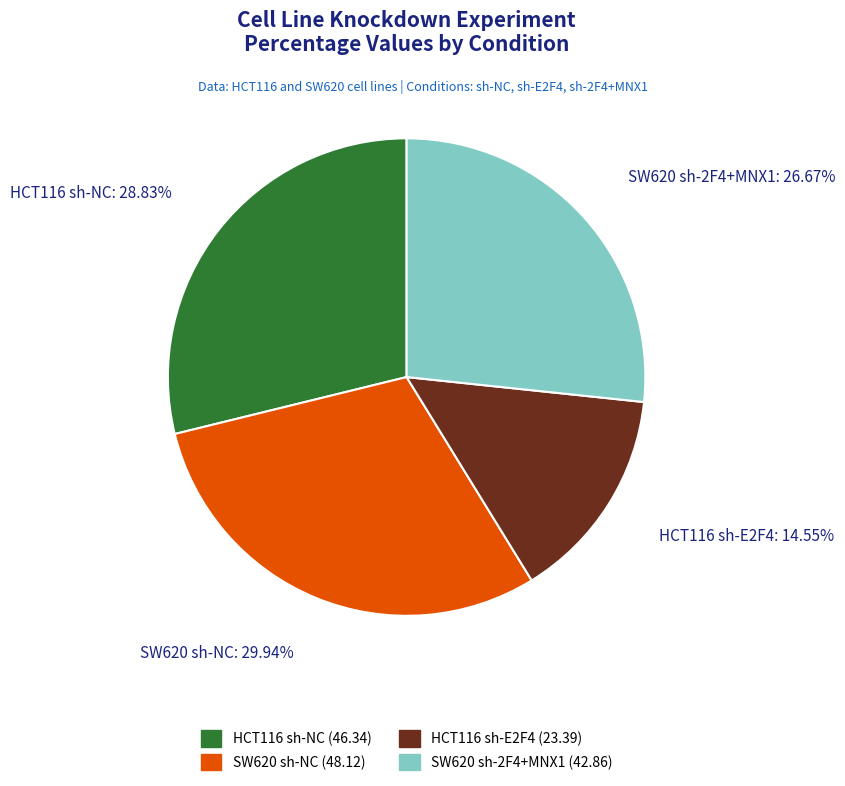

How many slices are in this pie chart?

4